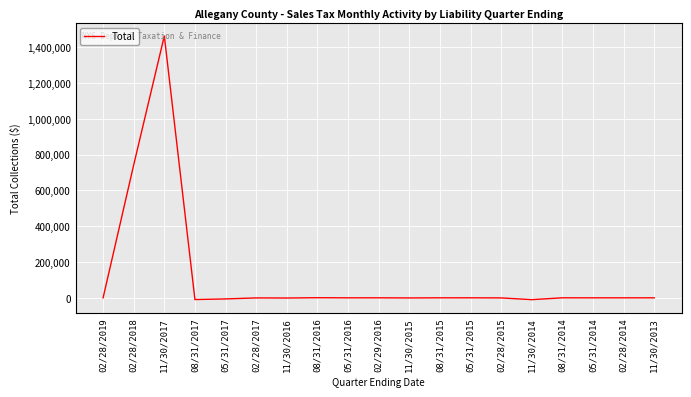

What is the change in value from 11/30/2016 to 02/28/2014?

+1096.3